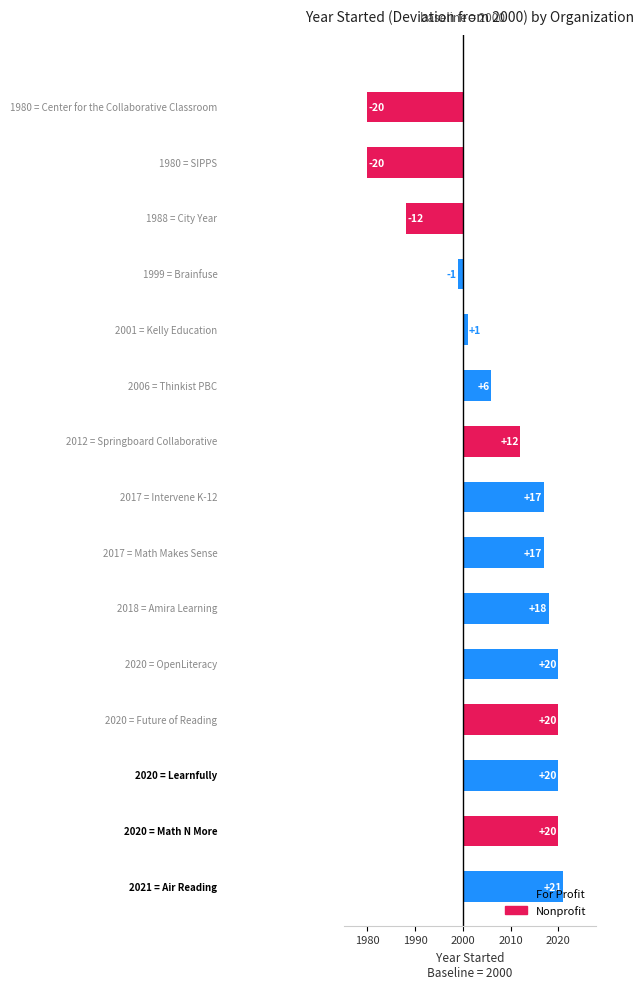

What is the average value?

2008